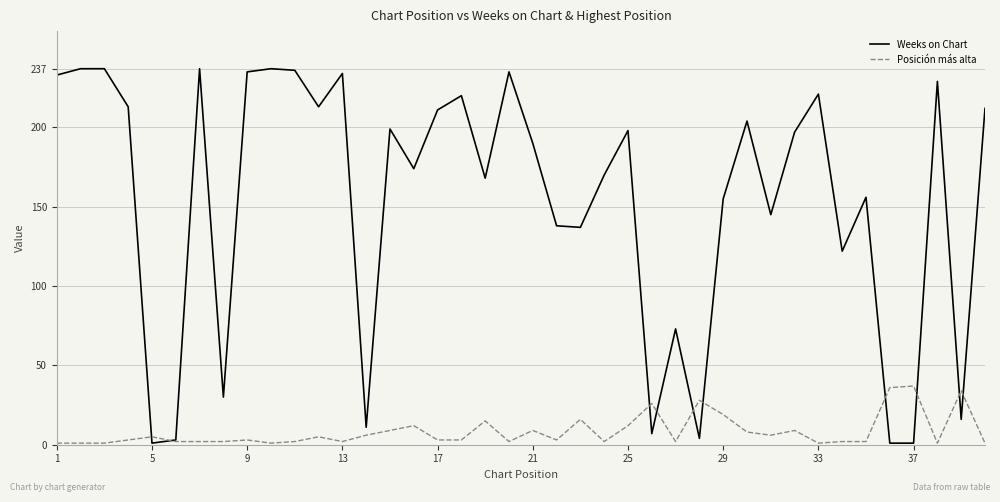

Rank the series by their average value, from lowest to highest.

Posición más alta, Weeks on Chart